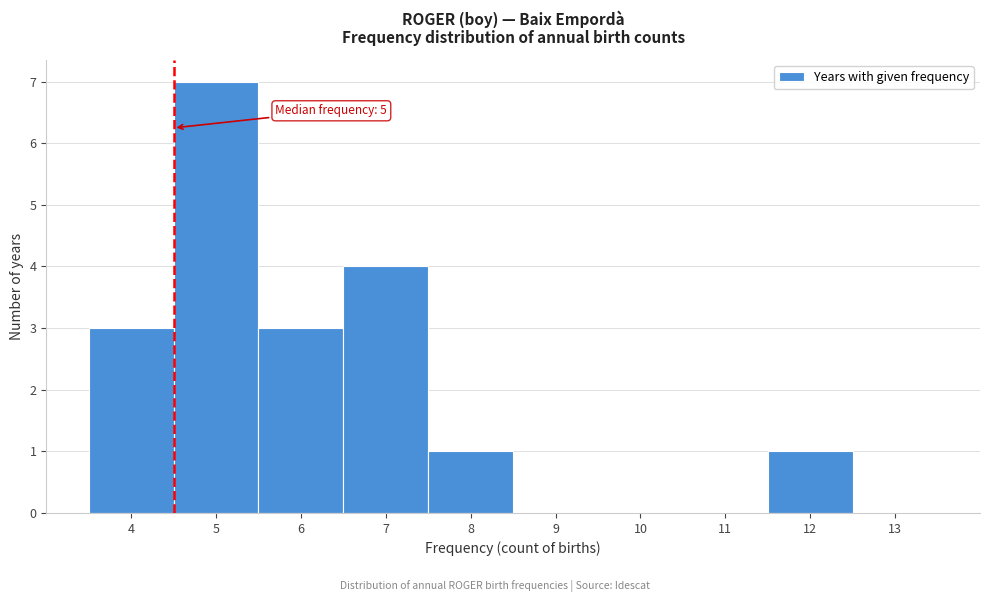

Reading left to right, transcribe all the data shown in this chart.

4=3	5=7	6=3	7=4	8=1	9=0	10=0	11=0	12=1	13=0